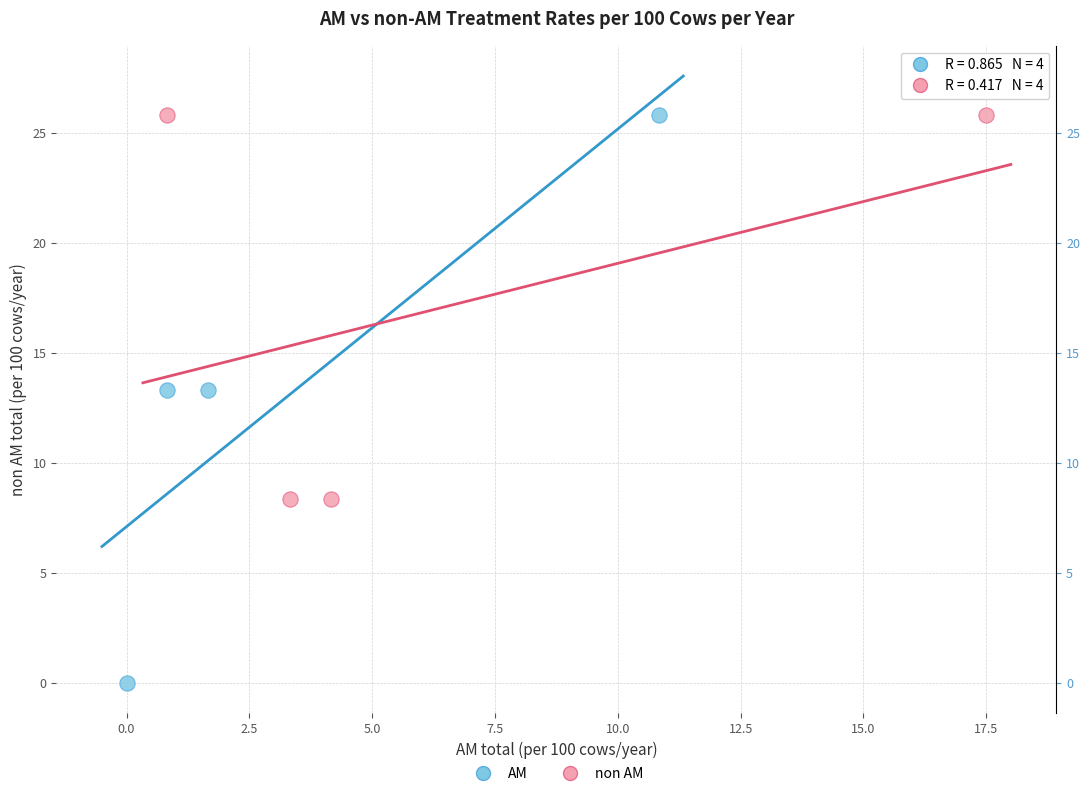

What are all the series names shown in the legend?

AM, non AM